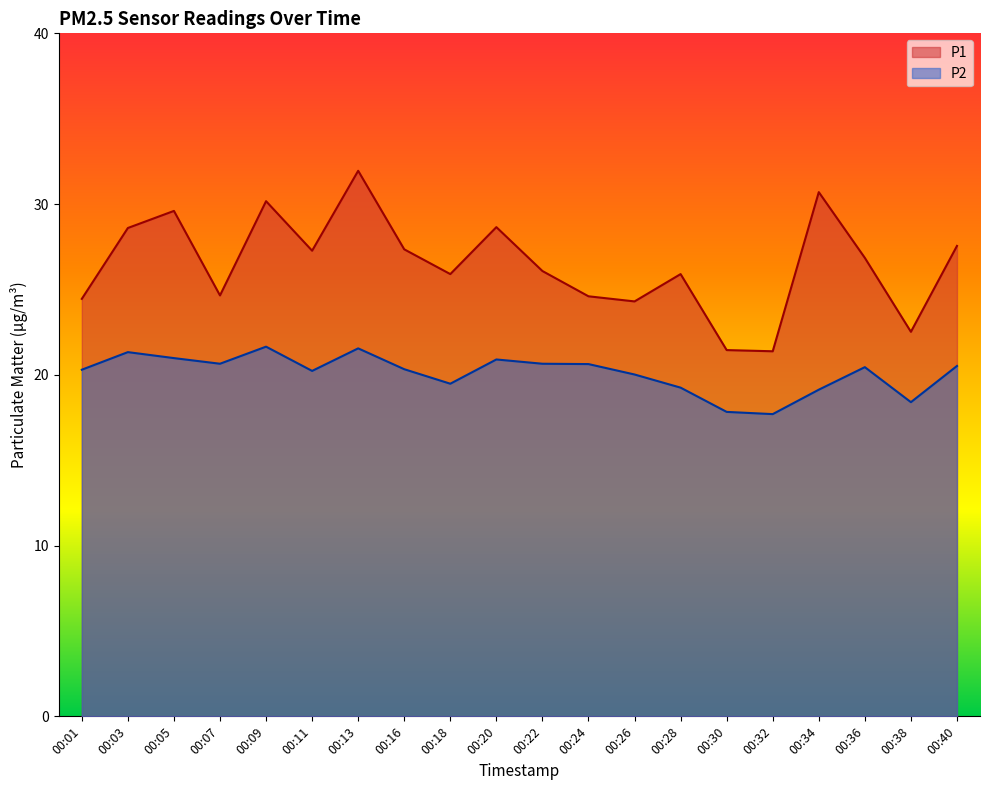

Which has a higher value, 00:01 or 00:38?

00:01